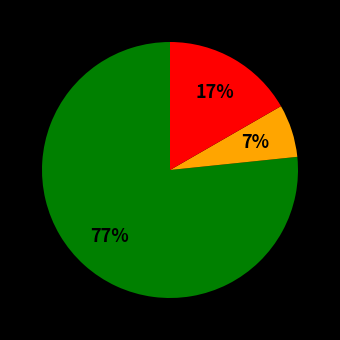

Is there any slice that represents more than half of the pie?

Yes